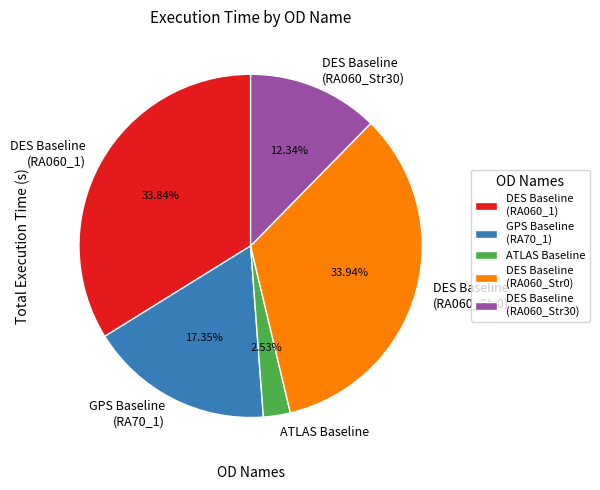

Between DES Baseline (RA060_Str0) and GPS Baseline (RA70_1), which is larger?

DES Baseline (RA060_Str0)